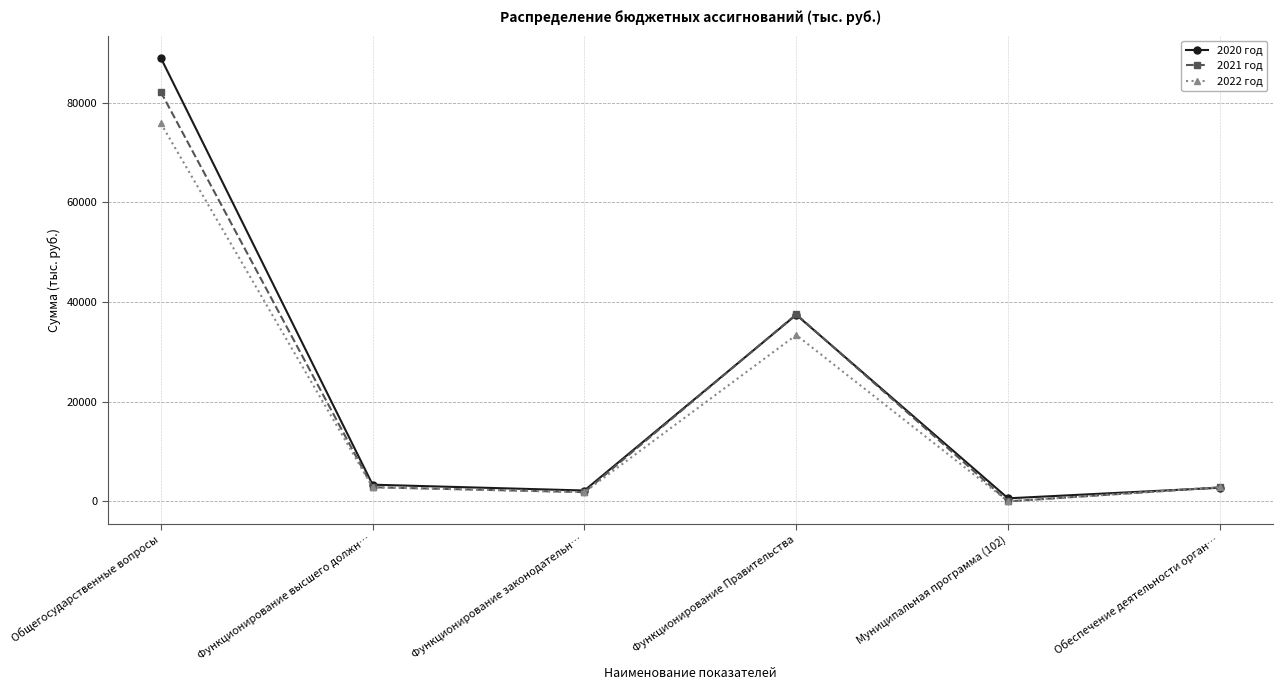

How many distinct data groups are displayed?

3